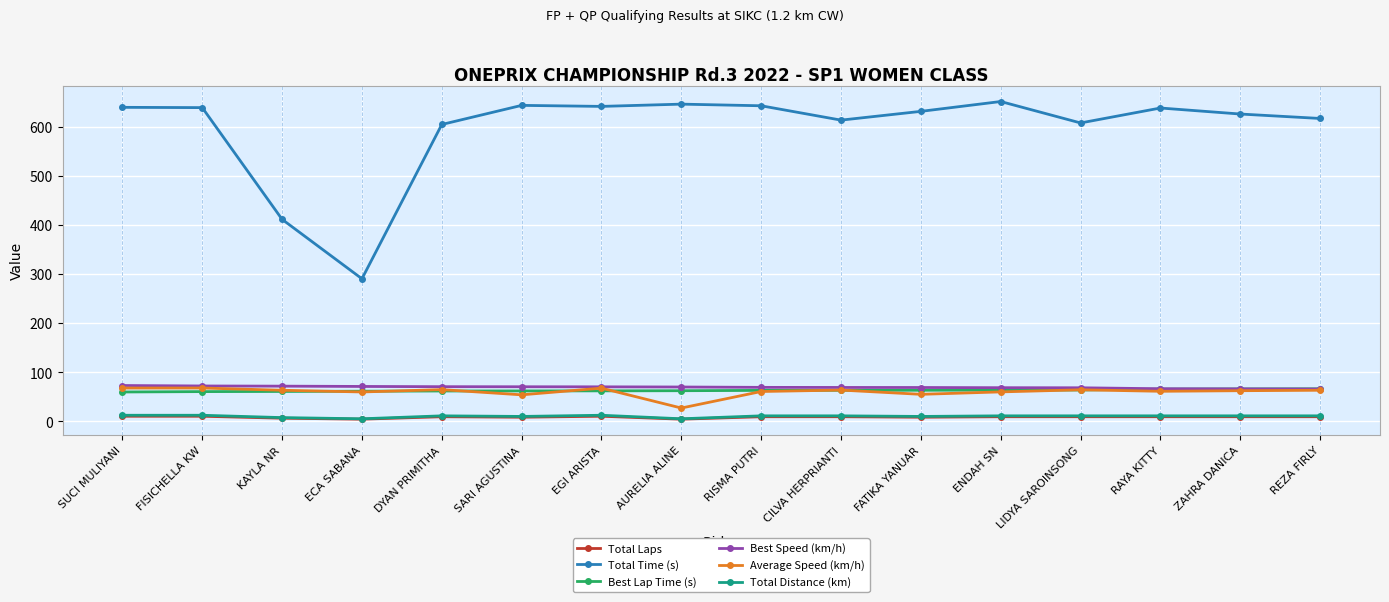

What position from the left is DYAN PRIMITHA?

5